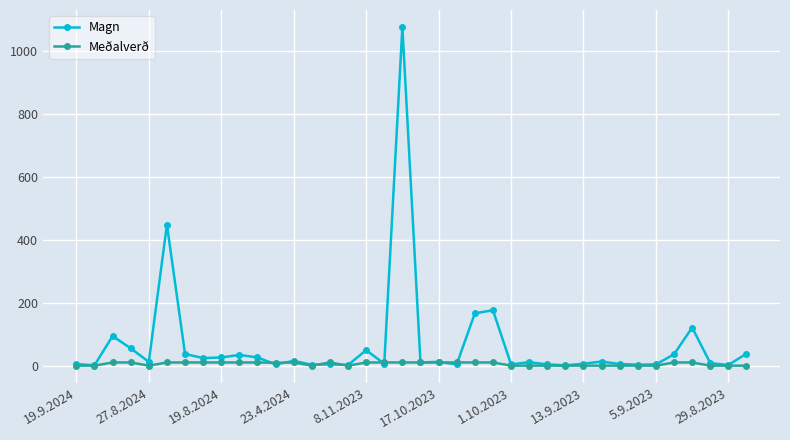

Count the Meðalverð values in the range 0 to 10.

38